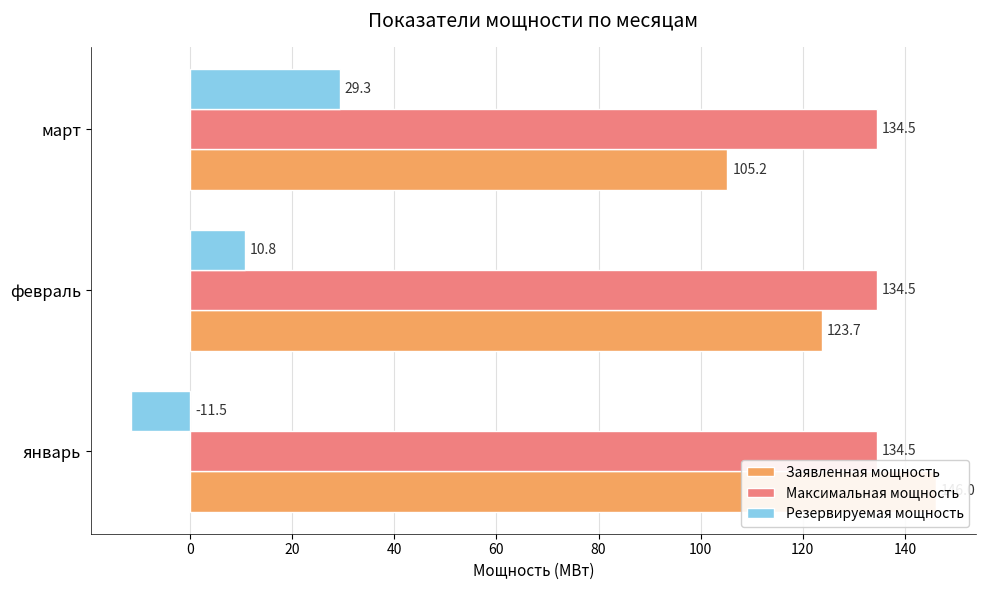

Rank the series at −20 from lowest to highest value.

Резервируемая мощность, Максимальная мощность, Заявленная мощность